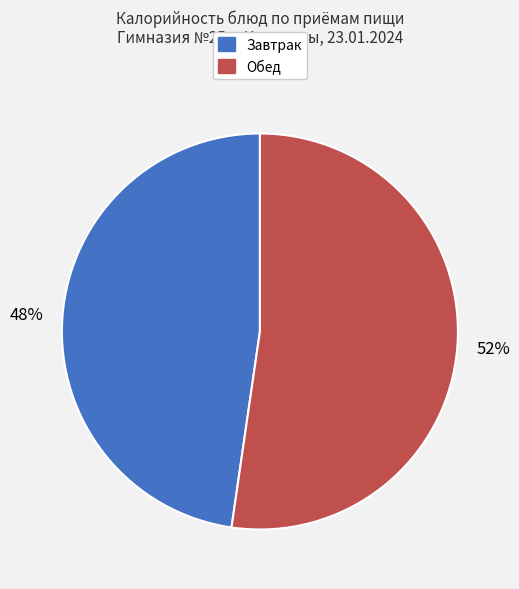

Does any single category account for the majority?

Yes